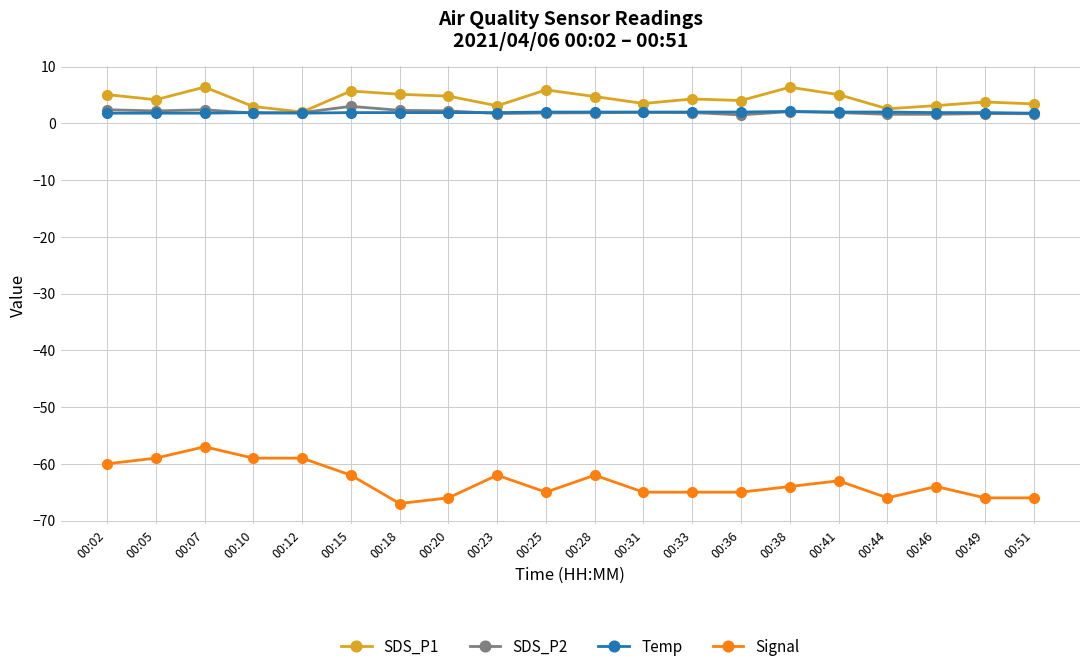

What is the difference between the maximum and minimum values in the Signal series?

10.0